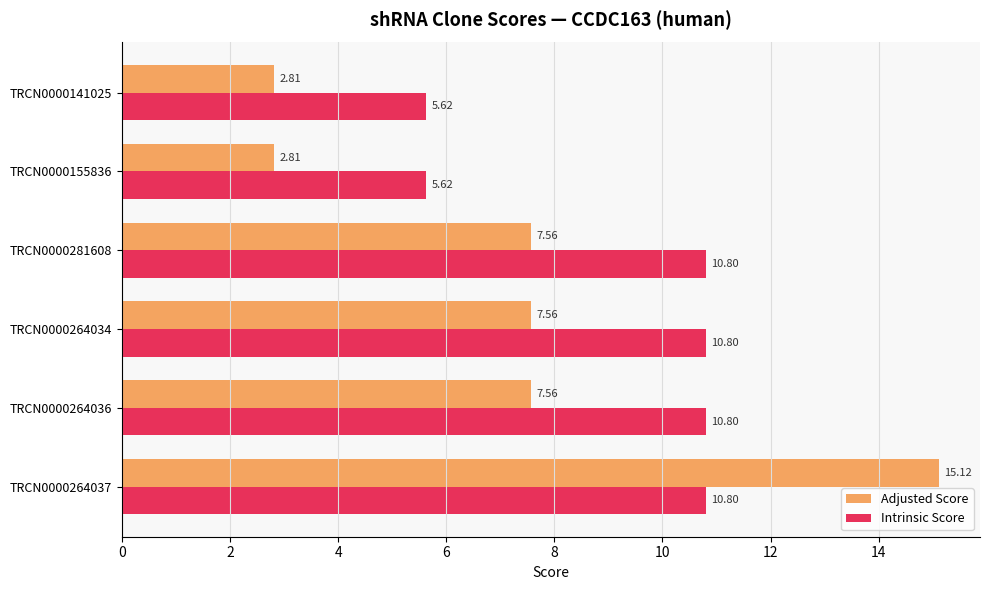

List the series in order of their peak value, highest first.

Adjusted Score, Intrinsic Score